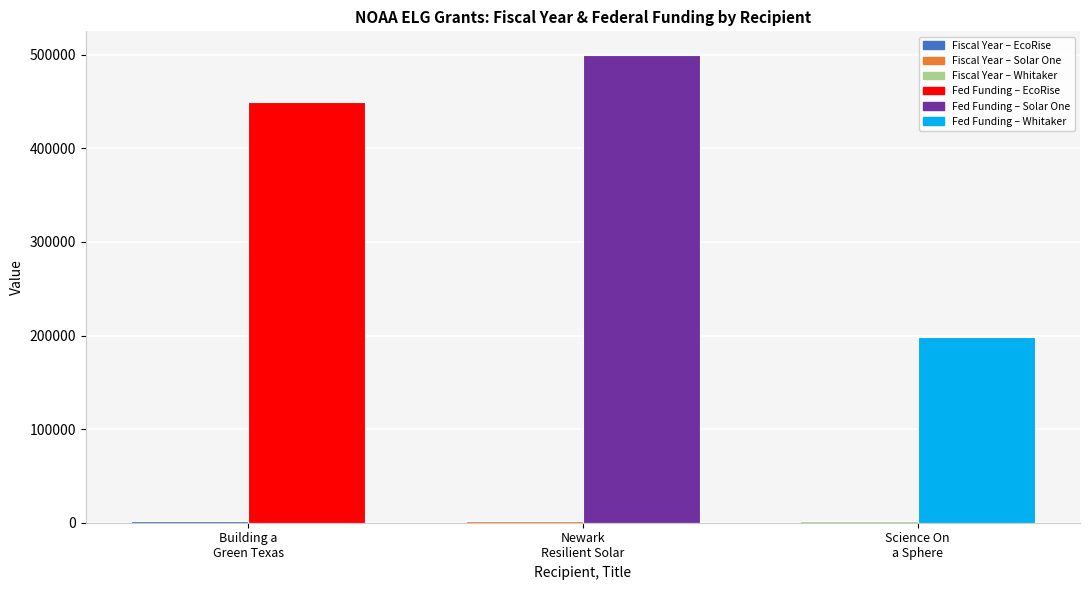

What is the maximum value shown in the chart?

499994